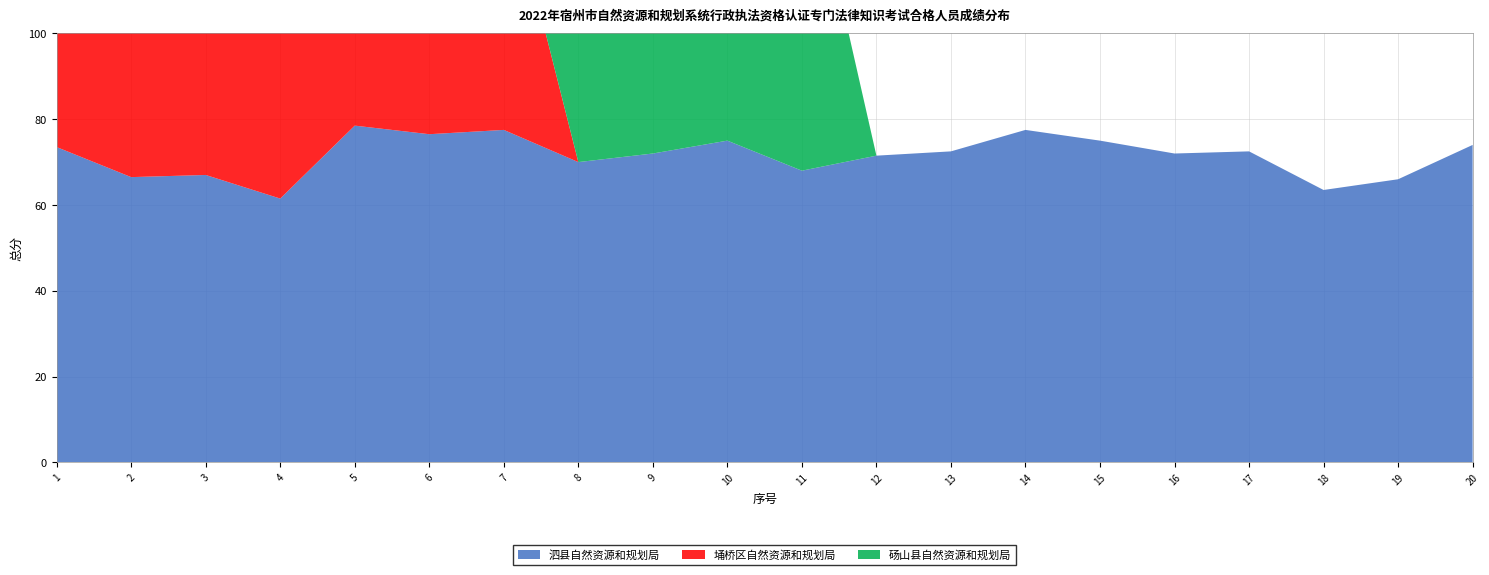

Reading left to right, what are all the values shown in this chart?

泗县自然资源和规划局: 73.5	66.5	67.0	61.5	78.5	76.5	77.5	70.0	72.0	75.0	68.0	71.5	72.5	77.5	75.0	72.0	72.5	63.5	66.0	74.0
埇桥区自然资源和规划局: 60.5	69.5	63.0	64.5	66.5	83.5	61.0	0.0	0.0	0.0	0.0	0.0	0.0	0.0	0.0	0.0	0.0	0.0	0.0	0.0
砀山县自然资源和规划局: 69.5	69.5	76.5	70.5	74.5	70.5	61.5	79.5	71.5	66.5	80.0	0.0	0.0	0.0	0.0	0.0	0.0	0.0	0.0	0.0